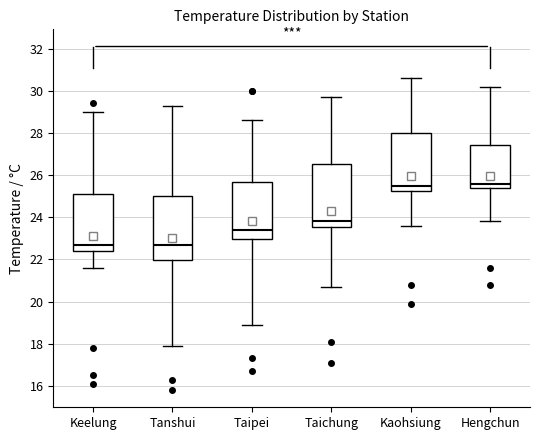

Reading left to right, read every box against the y-axis: the position of its median line, the range the box covers, and the ends of its whiskers. The values are not printed on the chart, so give them approximately, as read against the axis.

Keelung: median 22.8, box 22.4 to 25.2, whiskers 21.6 to 29.0
Tanshui: median 22.8, box 22.0 to 25.0, whiskers 18.0 to 29.4
Taipei: median 23.4, box 23.0 to 25.6, whiskers 19.0 to 28.6
Taichung: median 23.8, box 23.6 to 26.6, whiskers 20.8 to 29.8
Kaohsiung: median 25.6, box 25.2 to 28.0, whiskers 23.6 to 30.6
Hengchun: median 25.6, box 25.4 to 27.4, whiskers 23.8 to 30.2